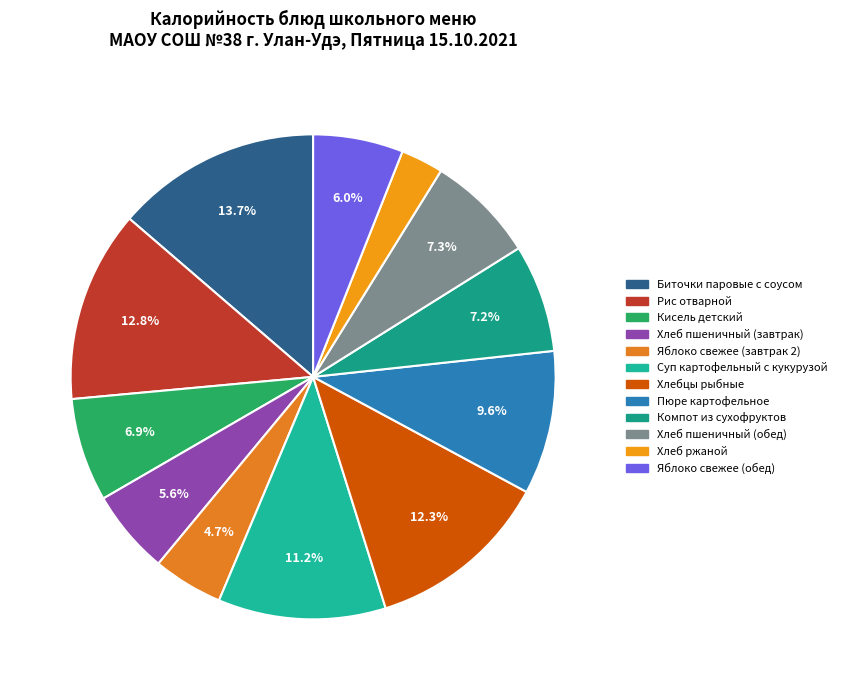

To the nearest percent, what is the difference between the Компот из сухофруктов and Яблоко свежее (обед) slice percentages?

1%